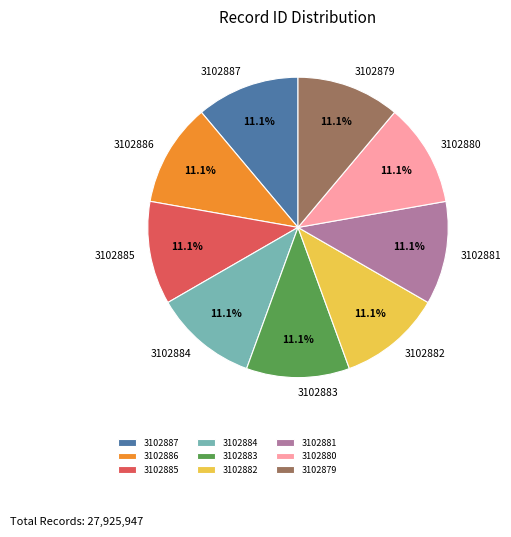

What percentage is the 3102880 slice, to the nearest percent?

11%